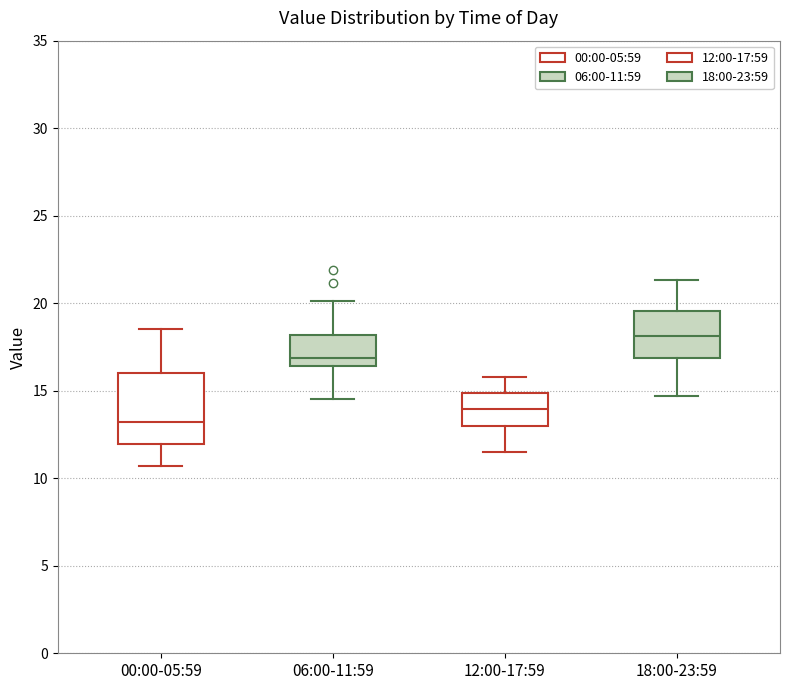

Where does the median line of the box for 12:00-17:59 sit on the y-axis? The values are not printed on the chart, so give them approximately, as read against the axis.

14.0